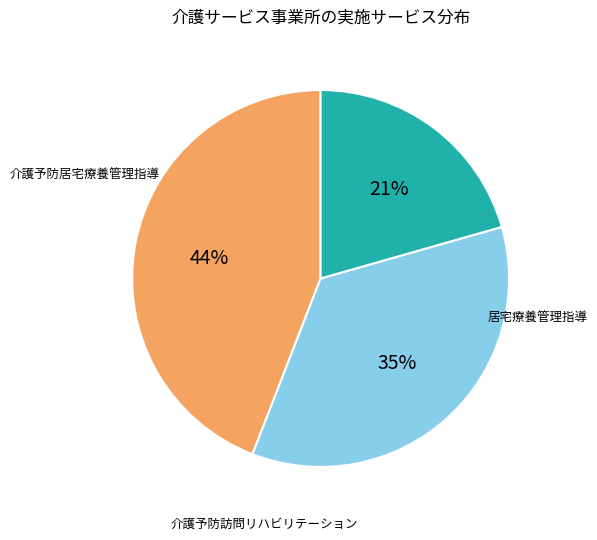

Does any single category account for the majority?

No